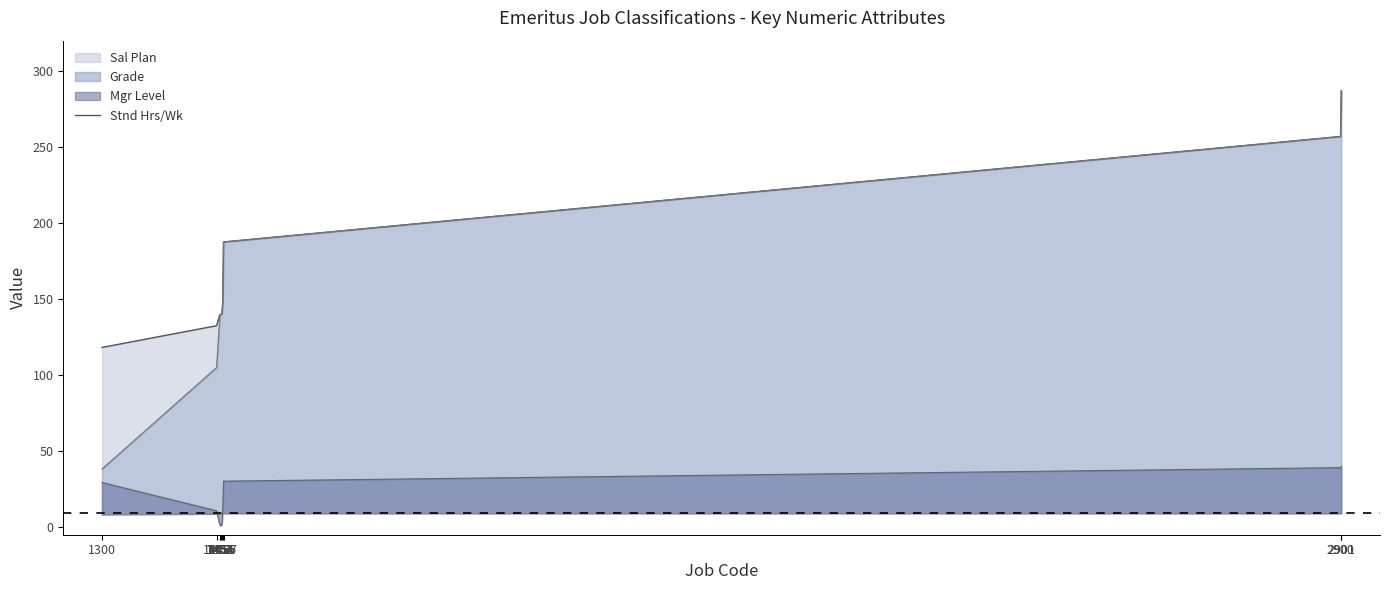

Approximately how many times larger is the value at 1454 compared to 1456?

0.9